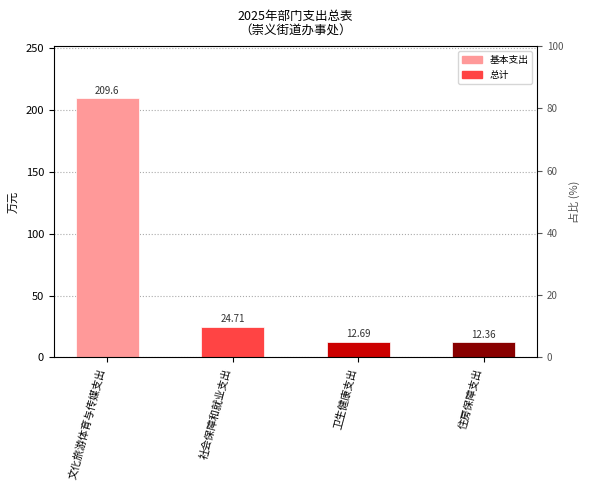

The chart shows a value of 17.3 at 住房保障支出. True or false?

False